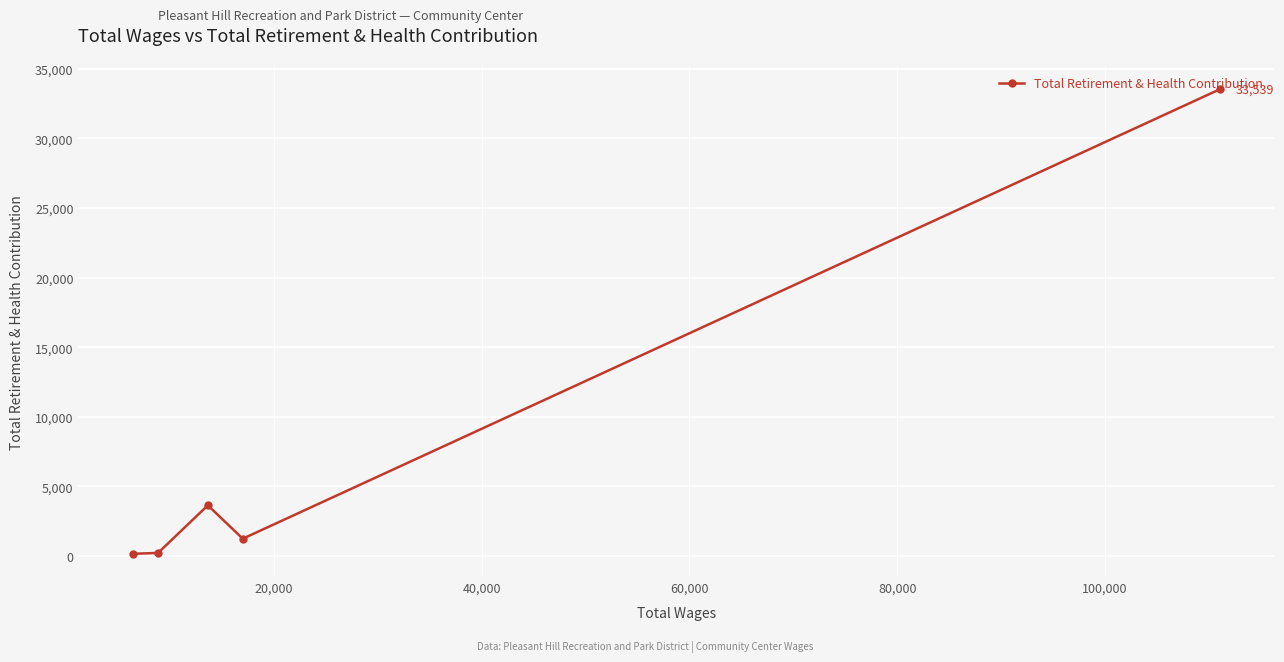

What is the average value?

7762